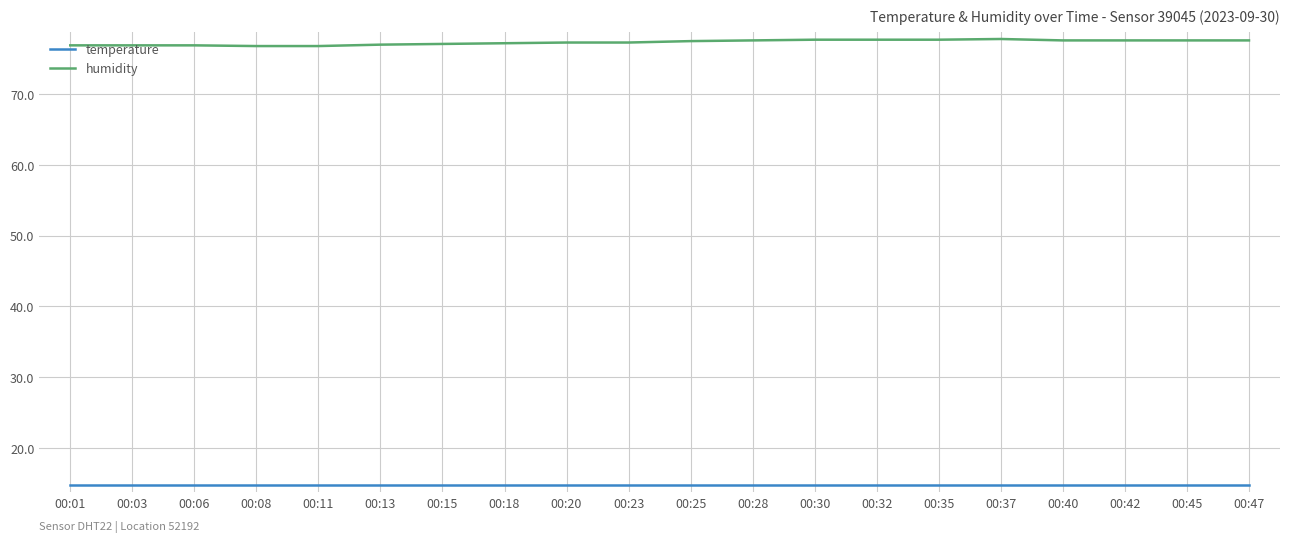

What is the difference between the highest and lowest values at 00:42?

62.9